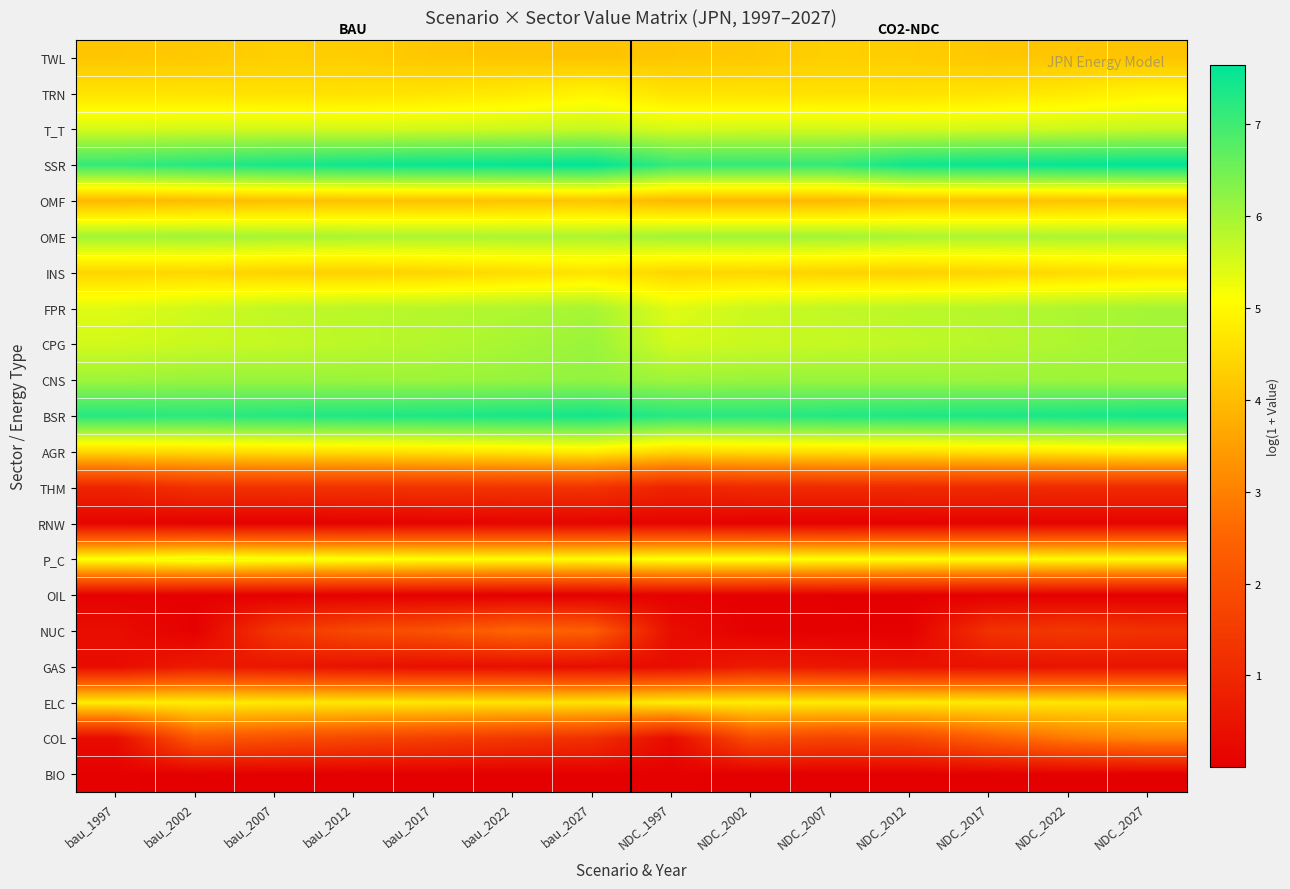

What is the total value across all series at bau_2022?

82.2